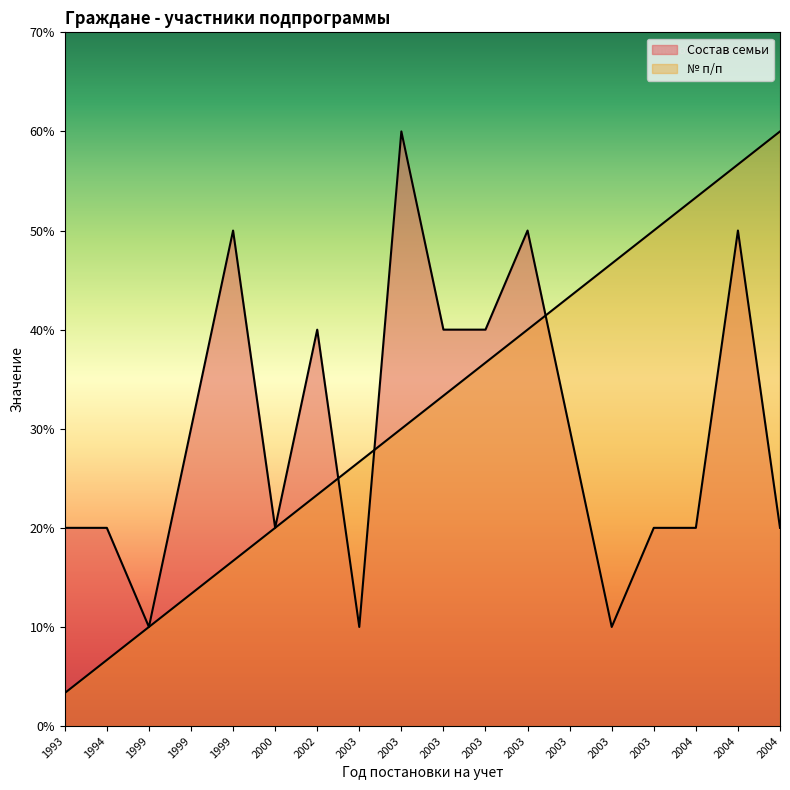

Reading right to left, extract all data points from this chart.

Состав семьи: 2.0	5.0	2.0	2.0	1.0	3.0	5.0	4.0	4.0	6.0	1.0	4.0	2.0	5.0	3.0	1.0	2.0	2.0
№ п/п: 6.0	5.7	5.3	5.0	4.7	4.3	4.0	3.7	3.3	3.0	2.7	2.3	2.0	1.7	1.3	1.0	0.7	0.3